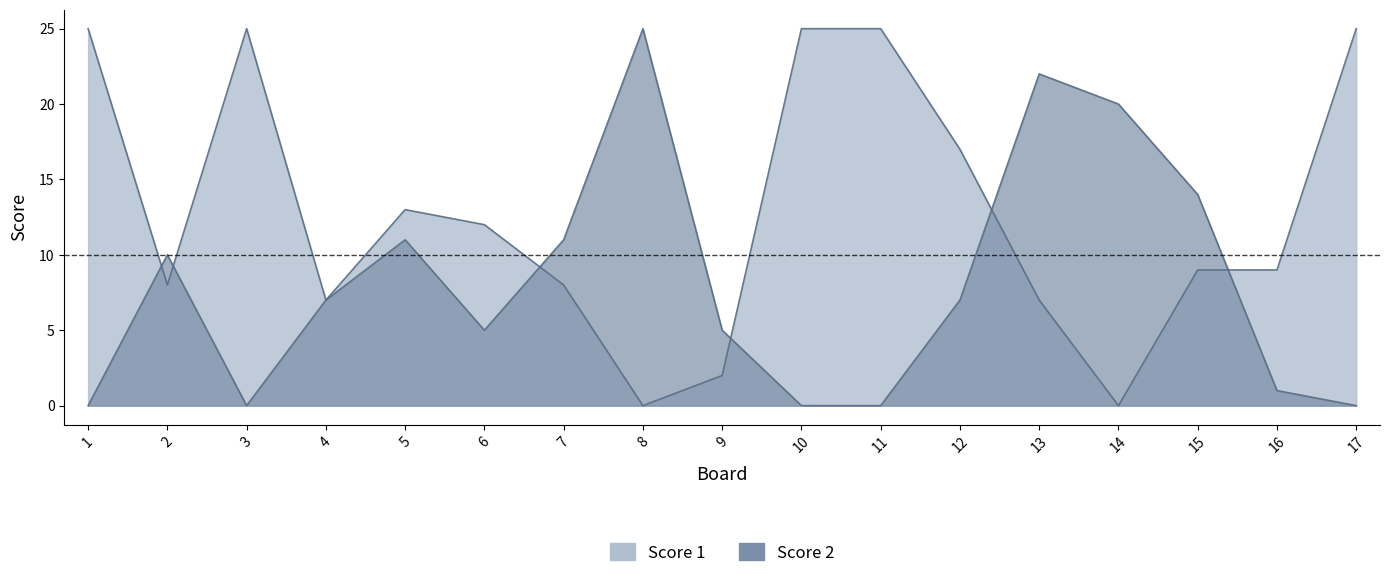

The Score 1 series shows 8 at 7. True or false?

True